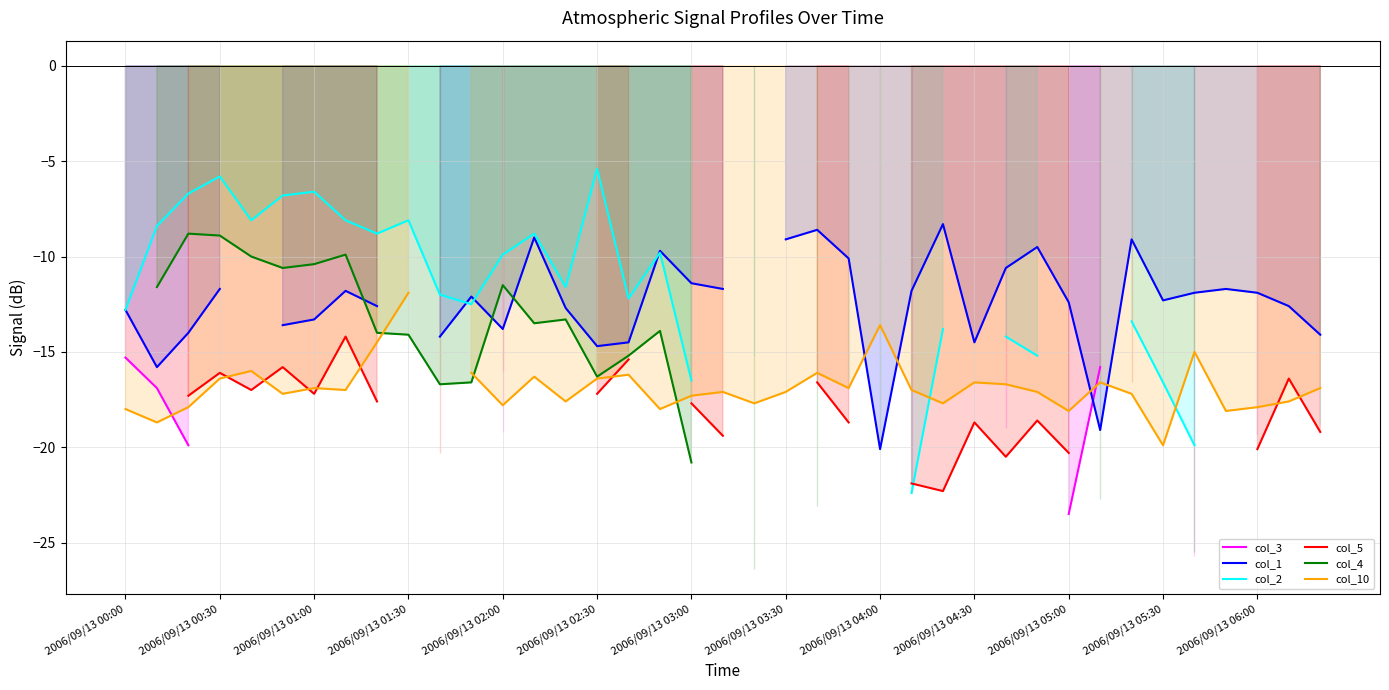

Read the col_1 value at 32.

-9.1